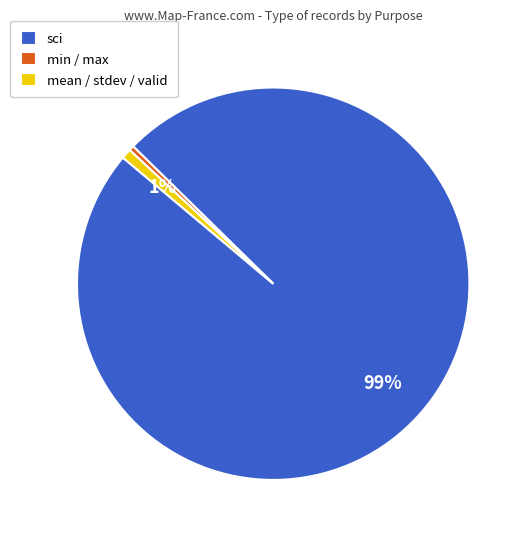

Which category accounts for the majority?

sci